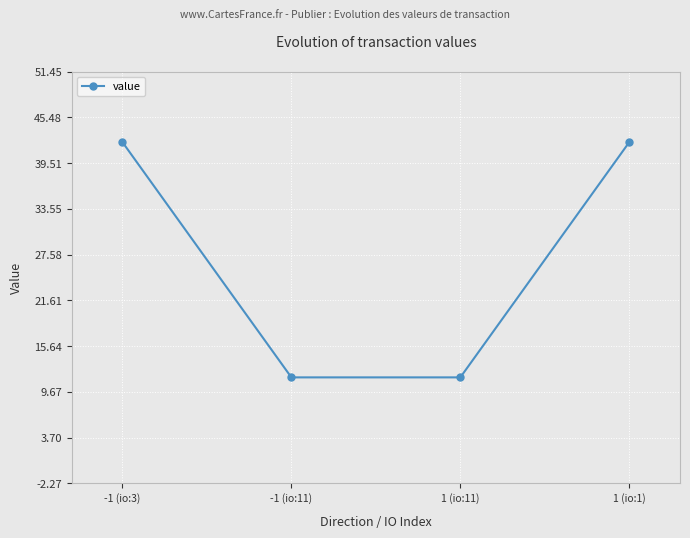

How many categories are shown in the chart?

4